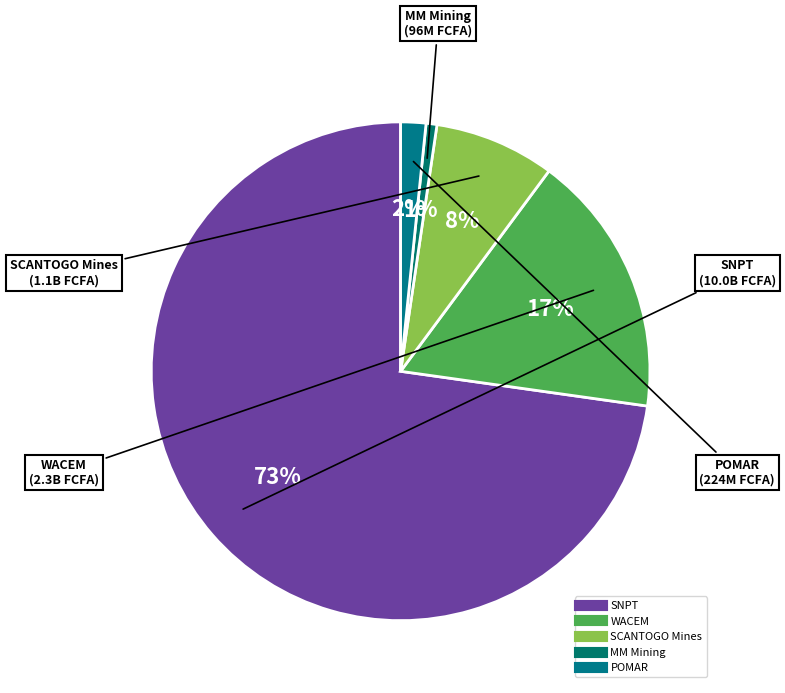

To the nearest percent, what is the difference between the SCANTOGO Mines and WACEM slice percentages?

9%